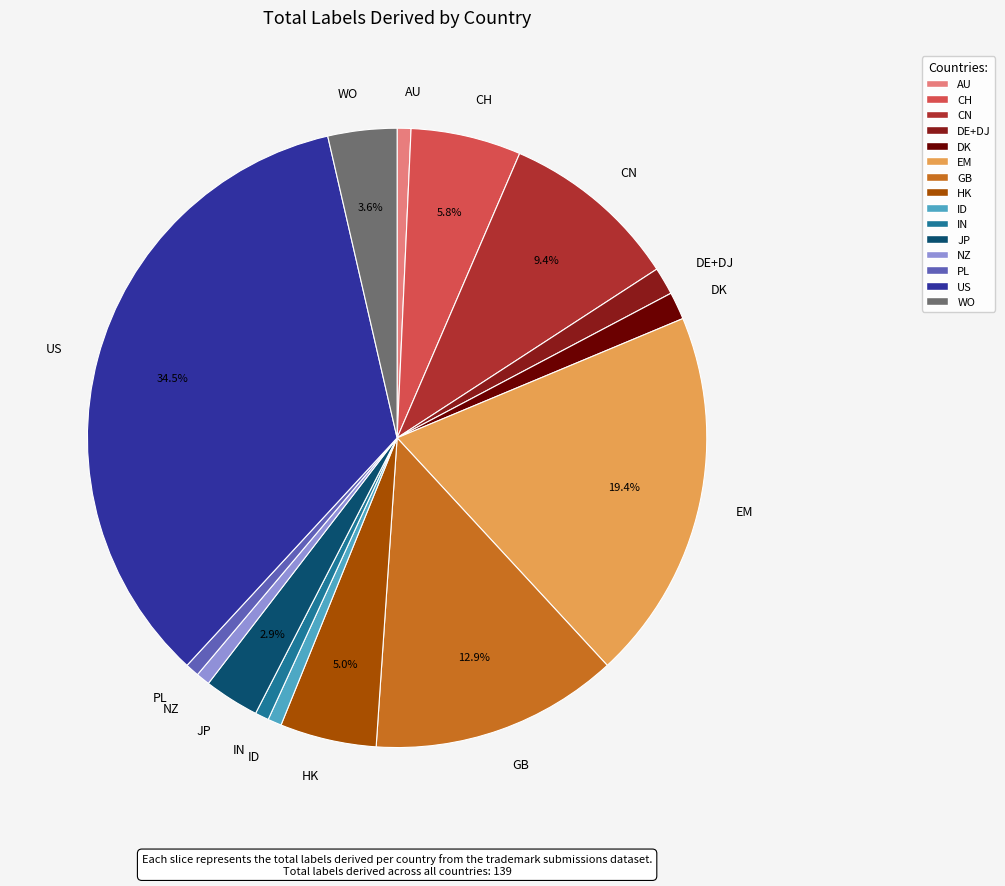

What is the largest slice in the pie chart?

US